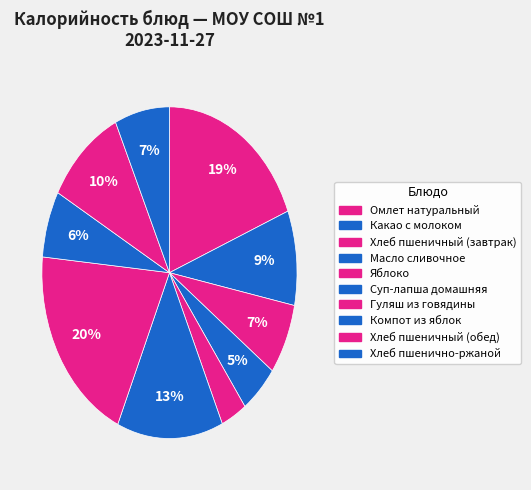

The Какао с молоком slice represents 9% of the pie. True or false?

True